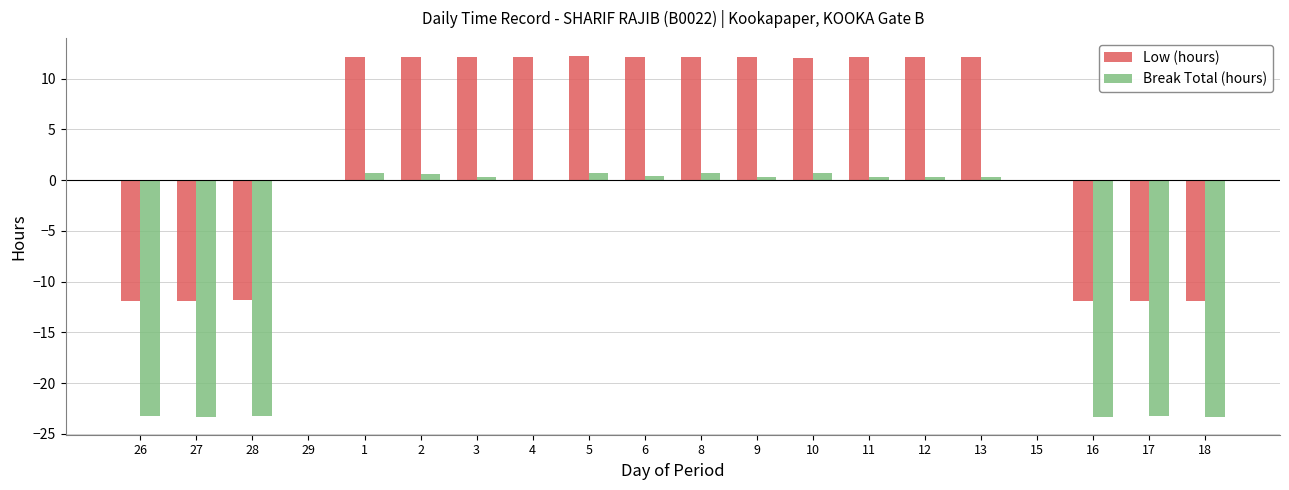

Which series has the largest total across all categories?

Low (hours)